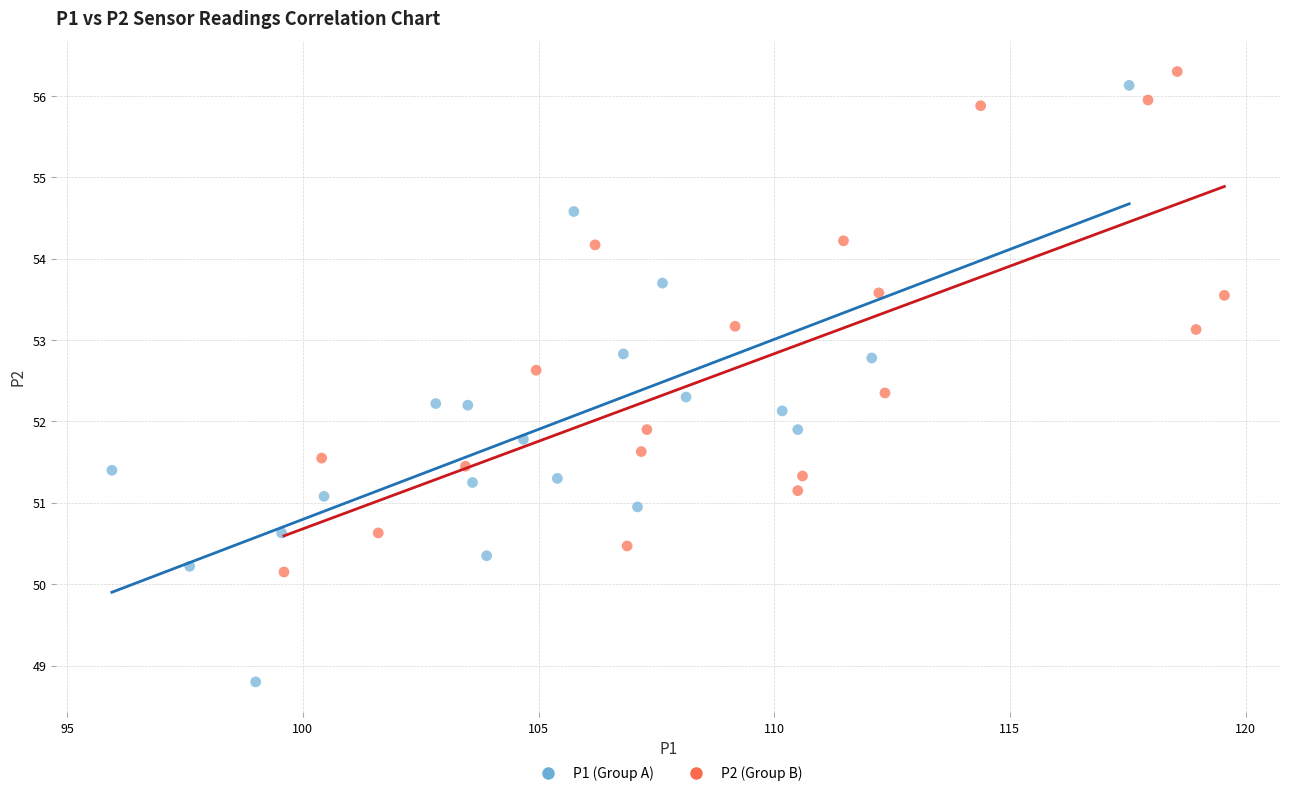

Which series has the widest spread of Y values?

P1 (Group A)